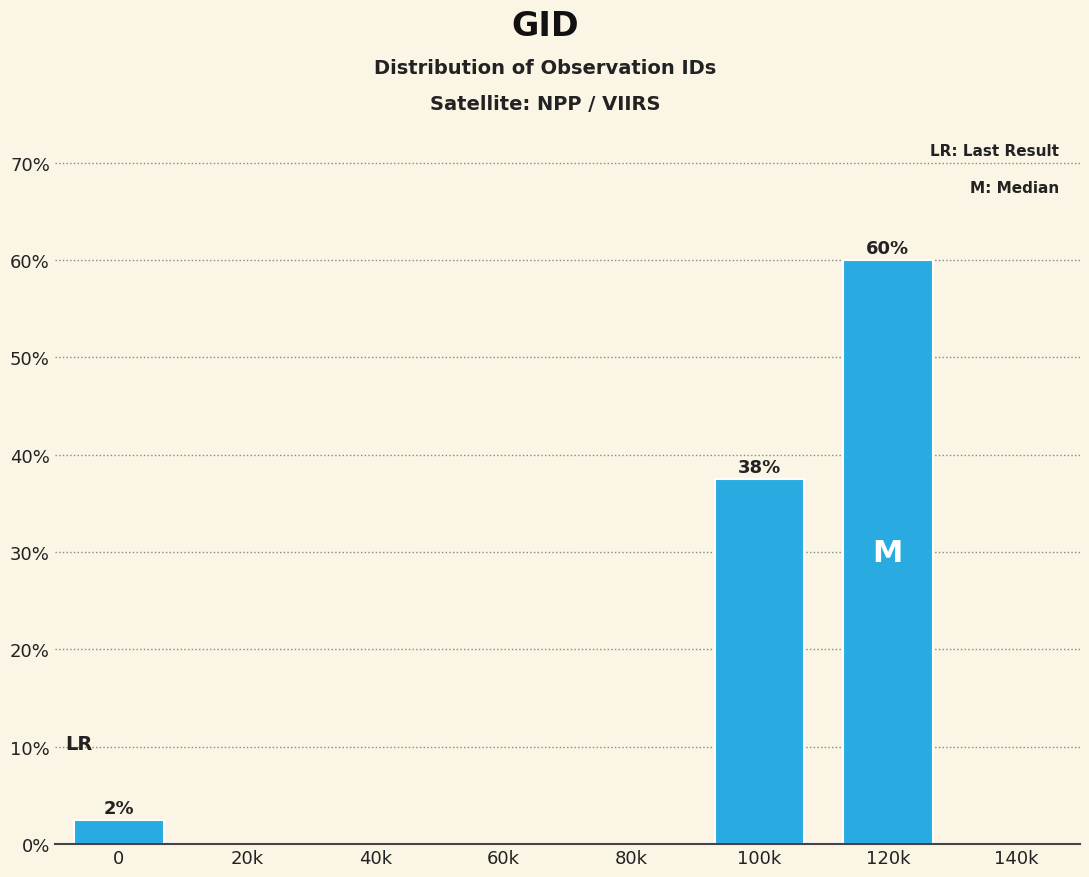

Reading left to right, list all the values displayed in this chart.

0=2.5	20k=0.0	40k=0.0	60k=0.0	80k=0.0	100k=37.5	120k=60.0	140k=0.0